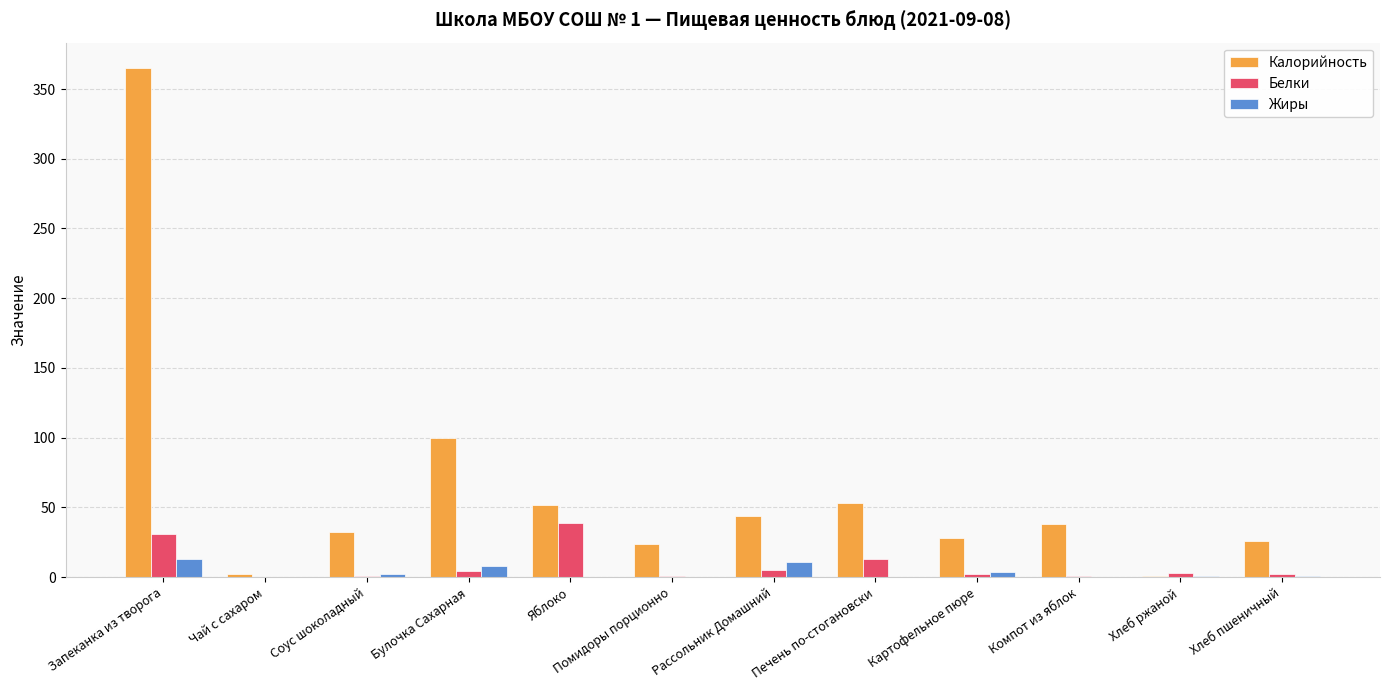

At which label is Калорийность closest to 183?

Булочка Сахарная